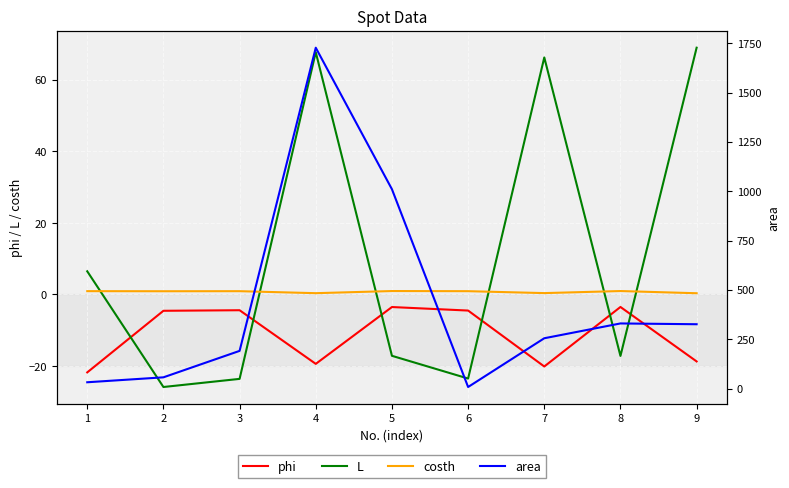

Where is costh nearest to the value 0?

9